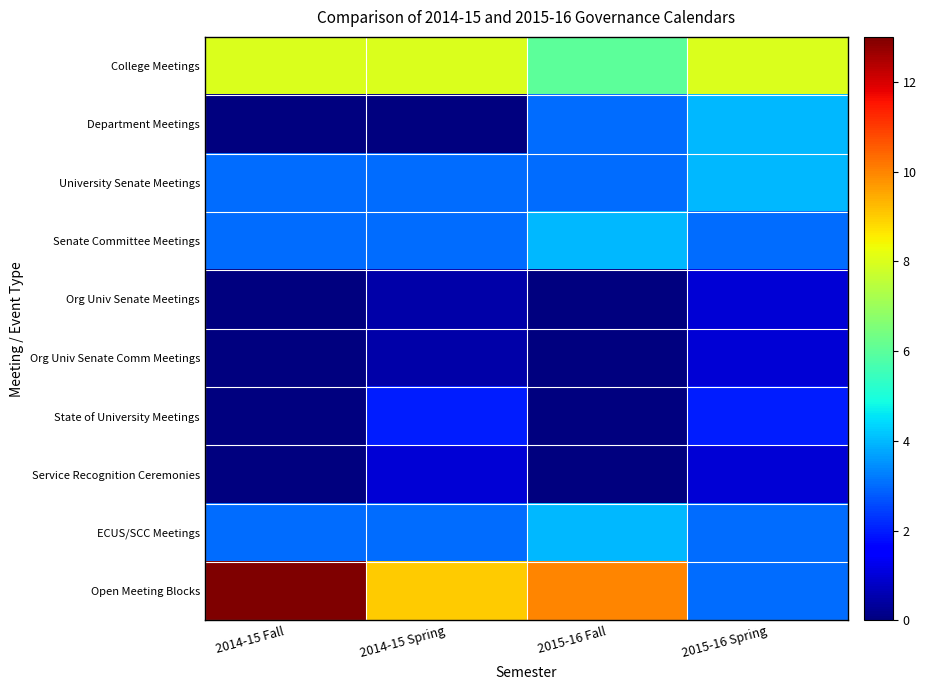

Which series has the widest spread of values?

Open Meeting Blocks